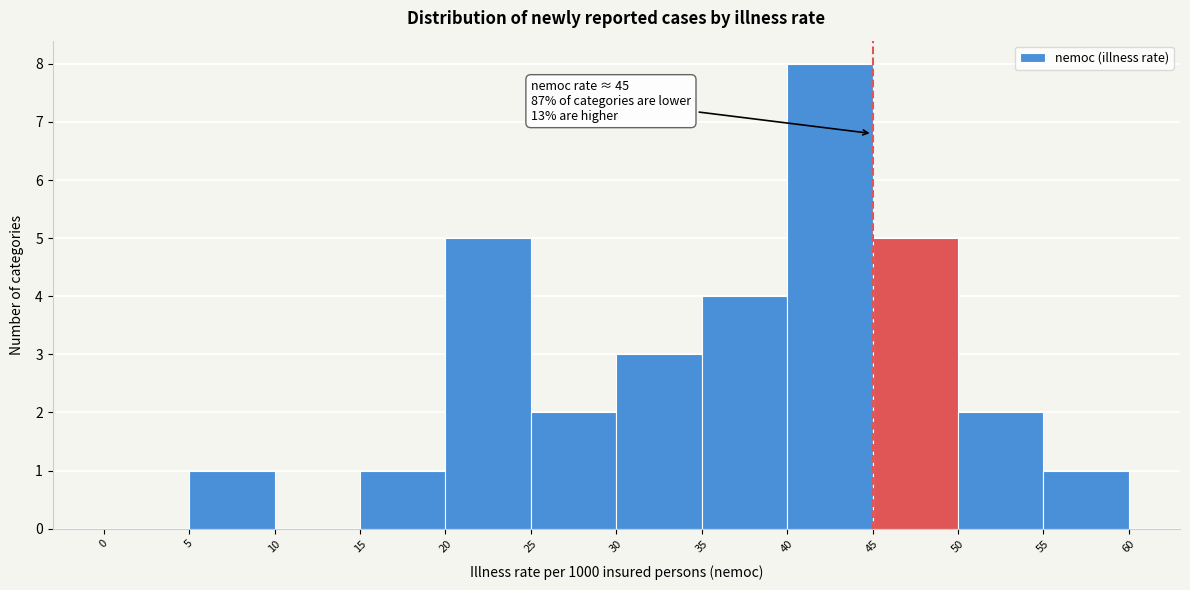

Which range on the x-axis has the tallest bar?

40 to 45